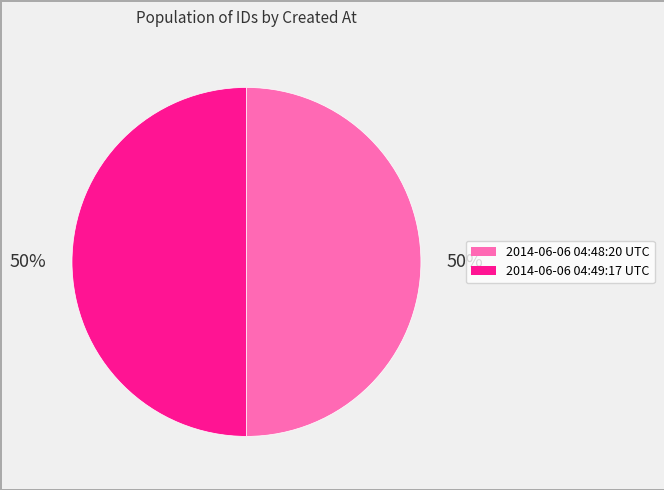

Count the number of slices in the pie.

2